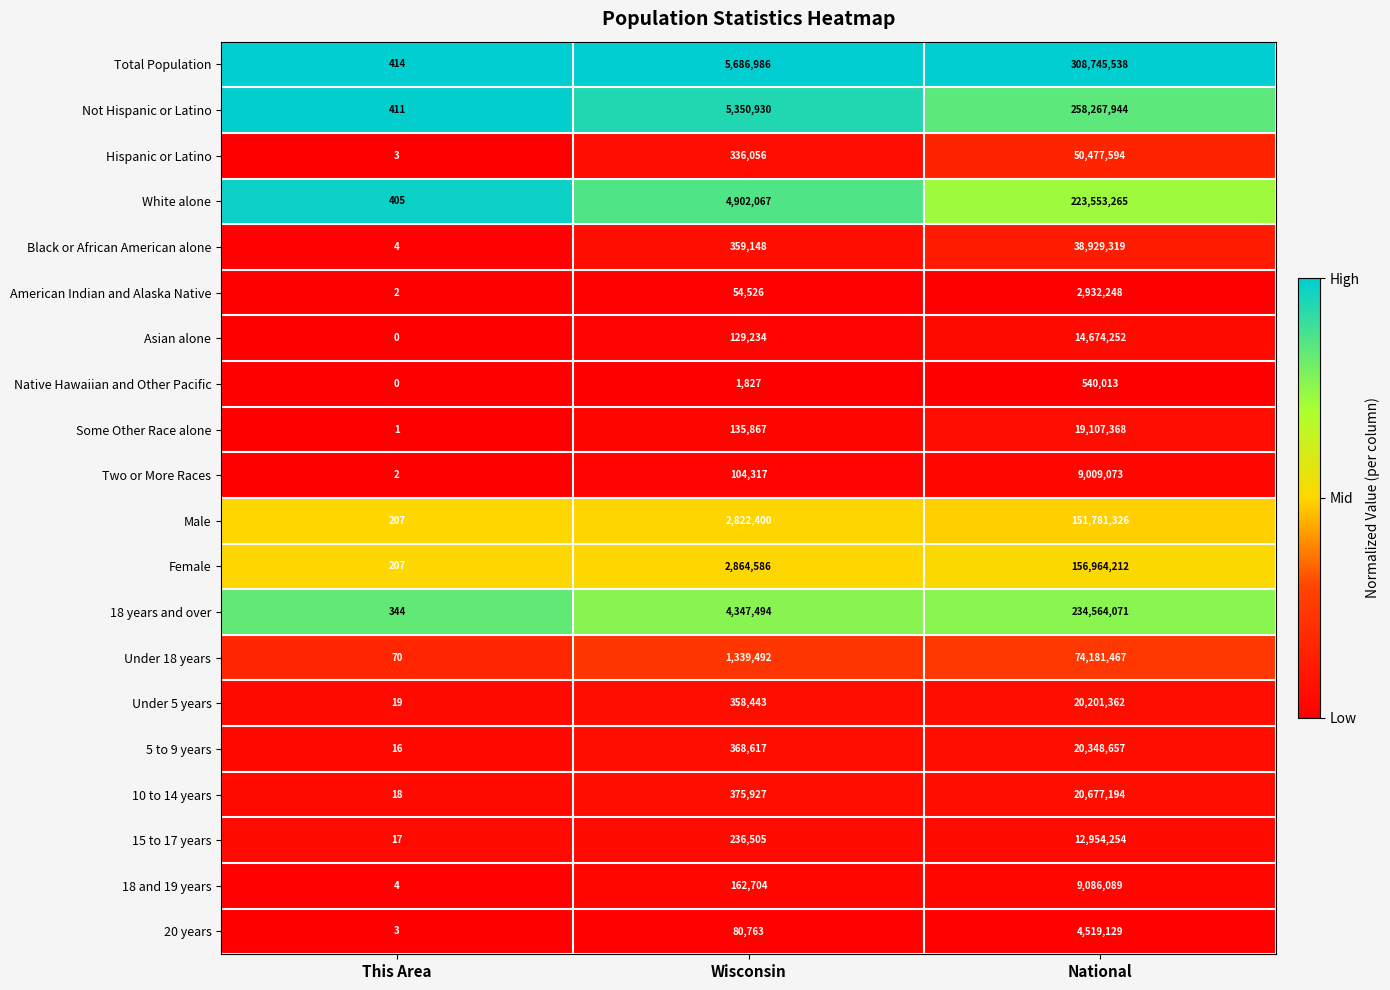

Which series has the largest total across all categories?

Total Population